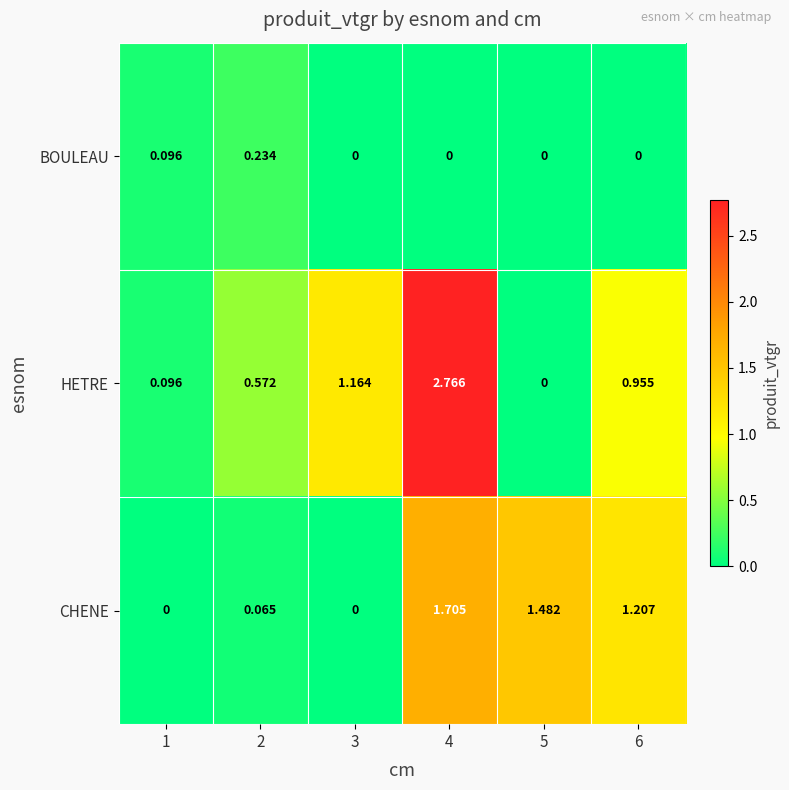

List the series in order of their peak value, lowest first.

BOULEAU, CHENE, HETRE